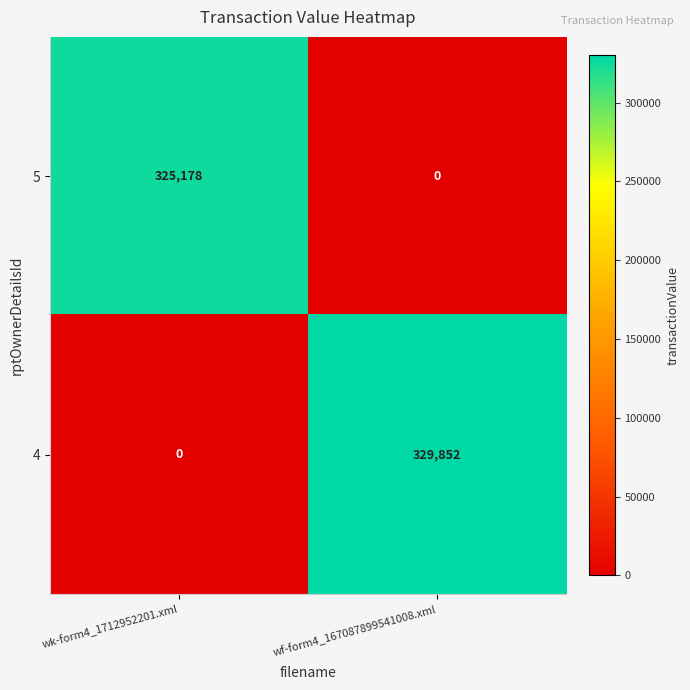

List the series in order of their overall mean, lowest first.

5, 4